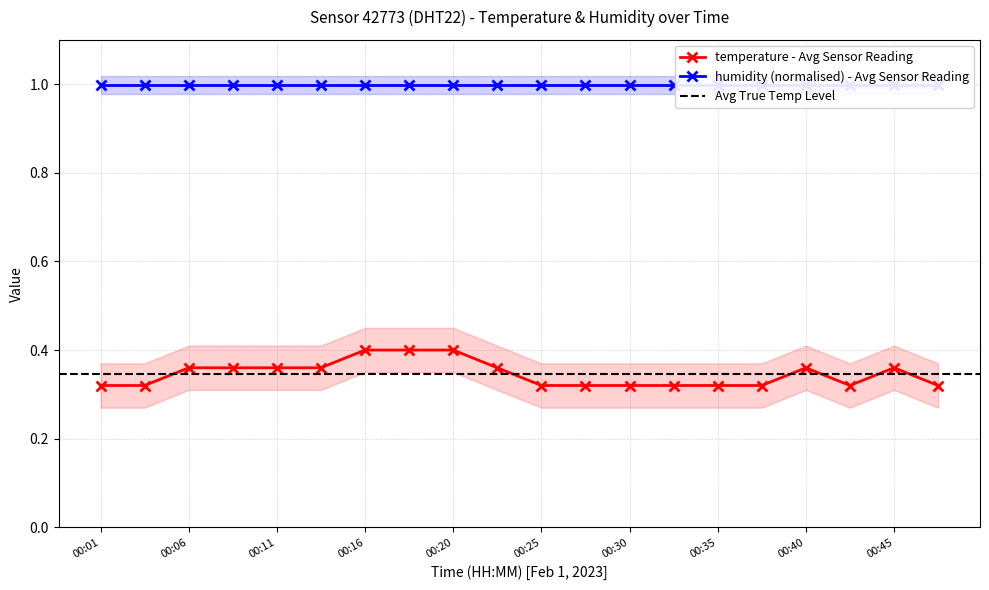

The chart shows a value of 0.1 at 00:33. True or false?

False